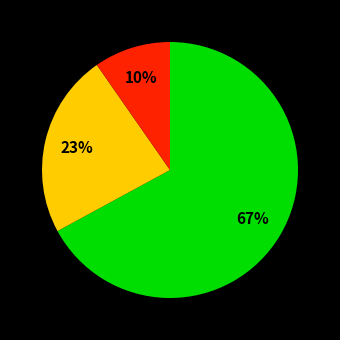

To the nearest percent, what is the difference between the largest and smallest slice percentages?

57%